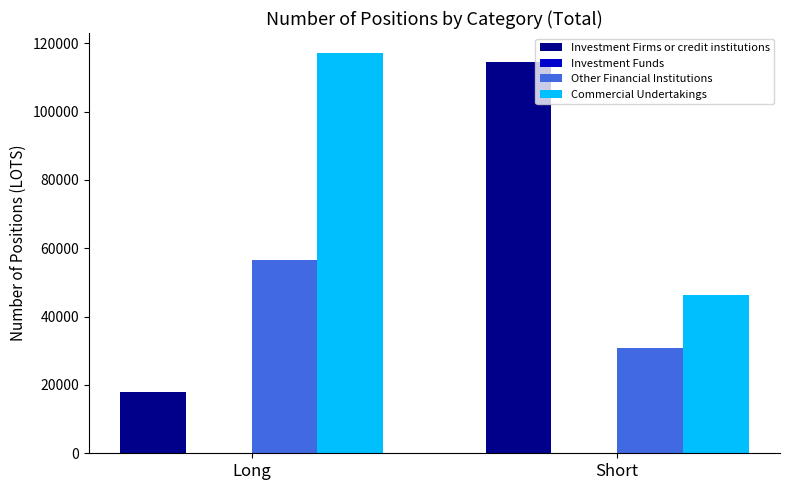

What is the value of the Commercial Undertakings bar at the 2nd from the left?

46340